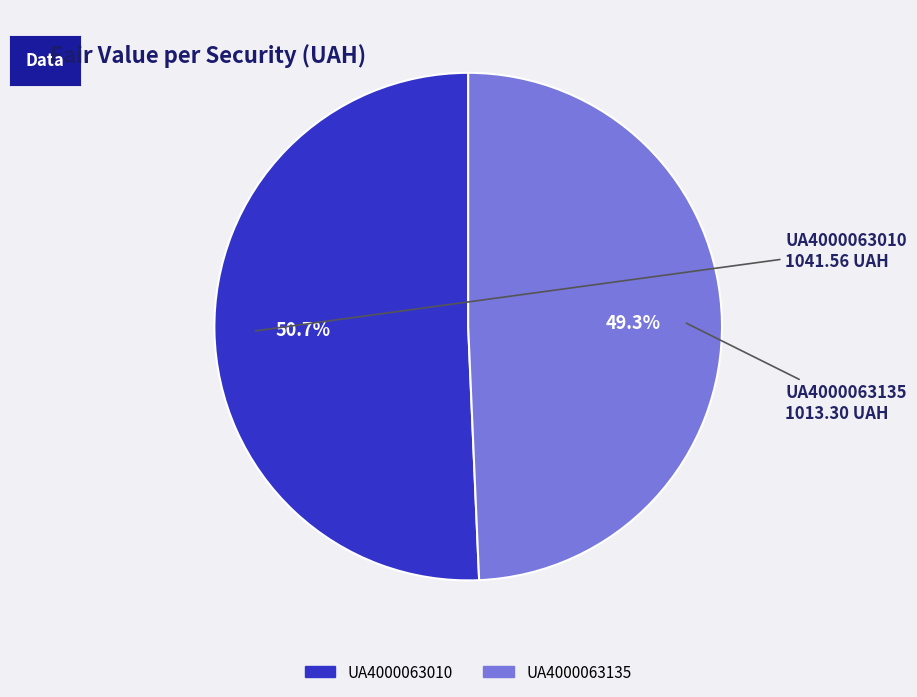

True or false: UA4000063010 accounts for 51% of the total.

True